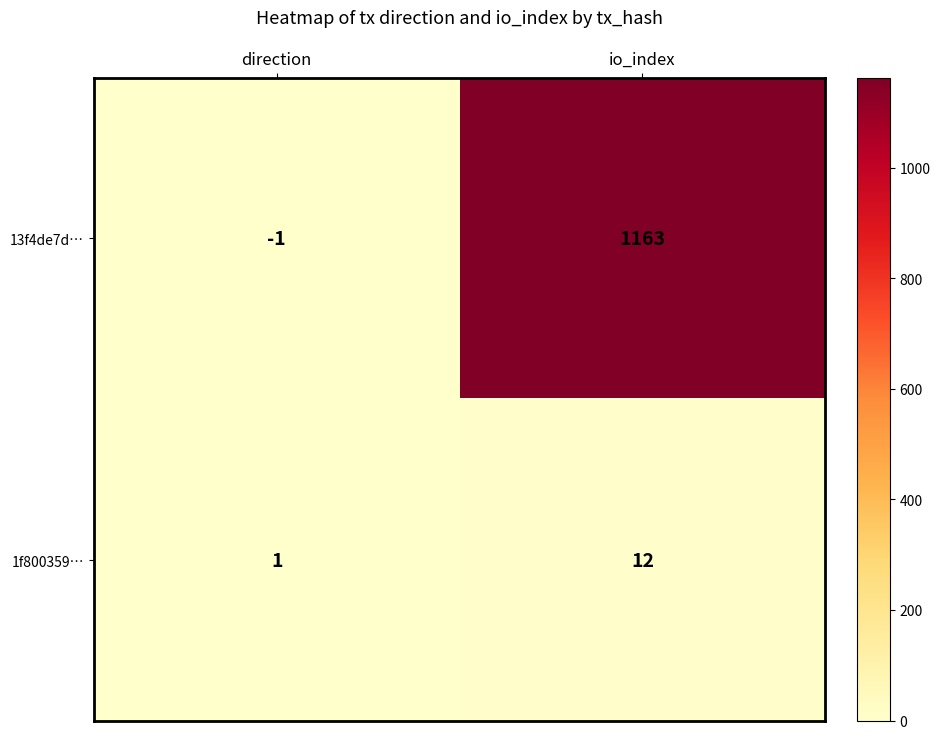

At which label does 13f4de7d… reach its peak?

io_index